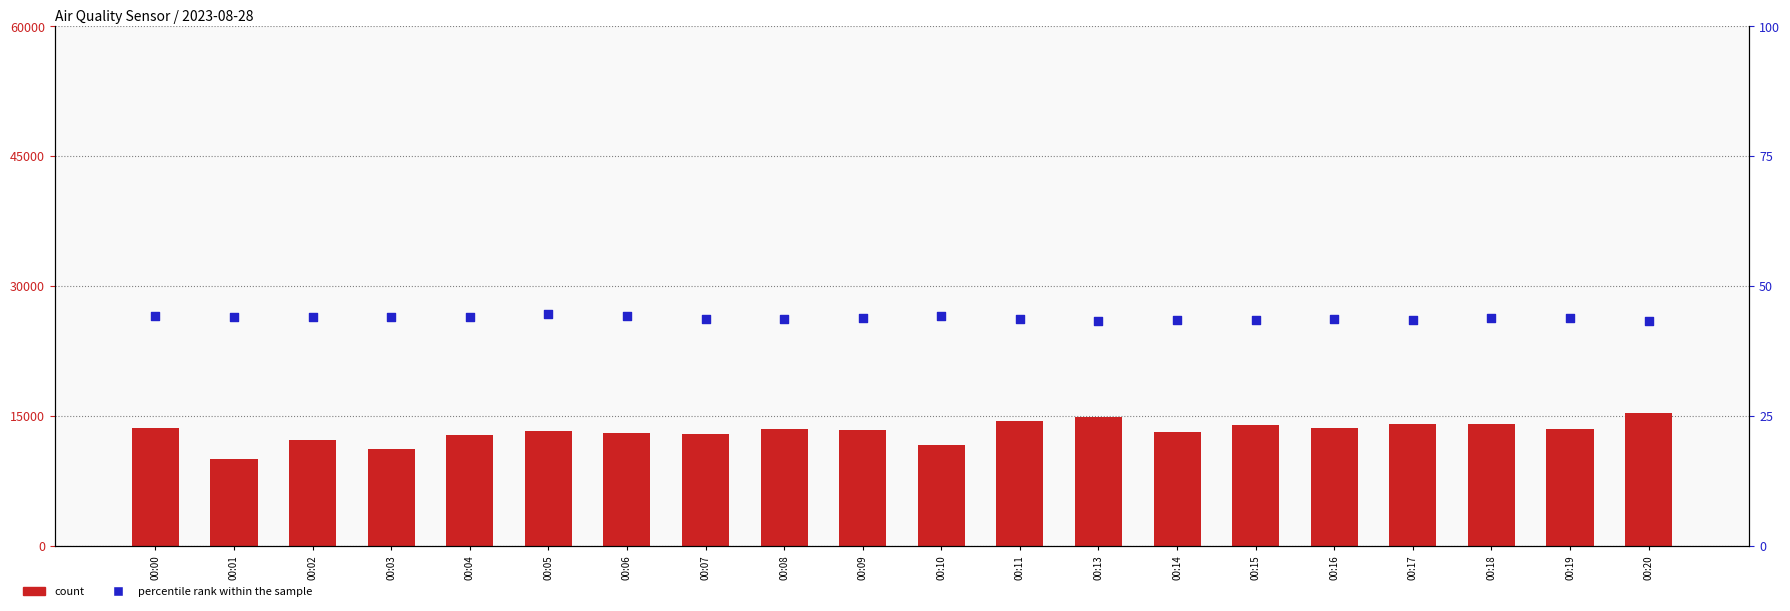

Which series reaches the maximum Y coordinate?

count